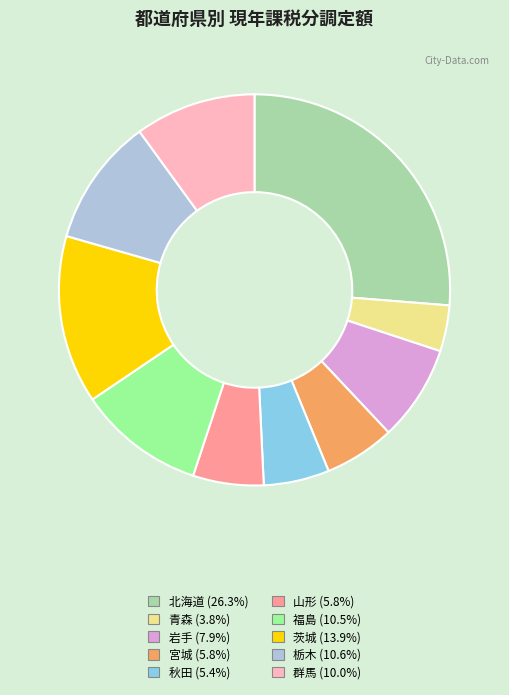

Is the sum of 岩手 and 秋田 greater than half?

No